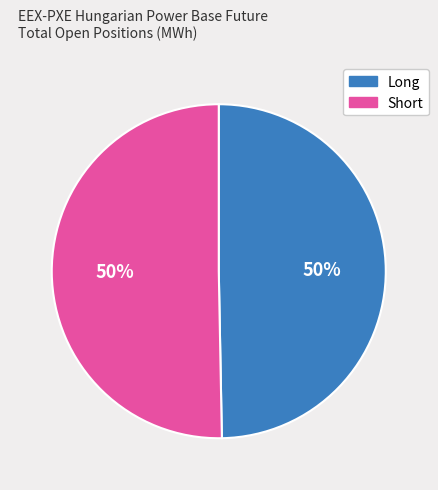

Is it true that Long is 62% of the pie?

False